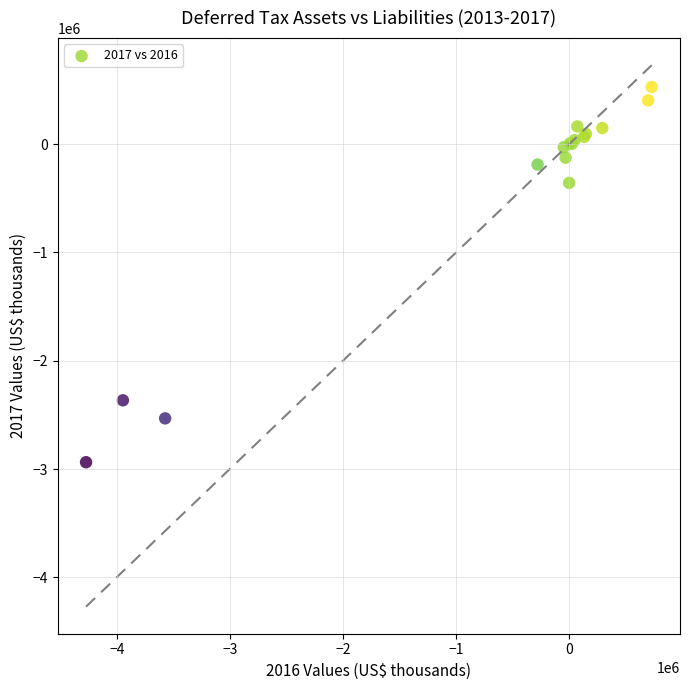

What Y value in the scatter plot is closest to -1204150?

-357000